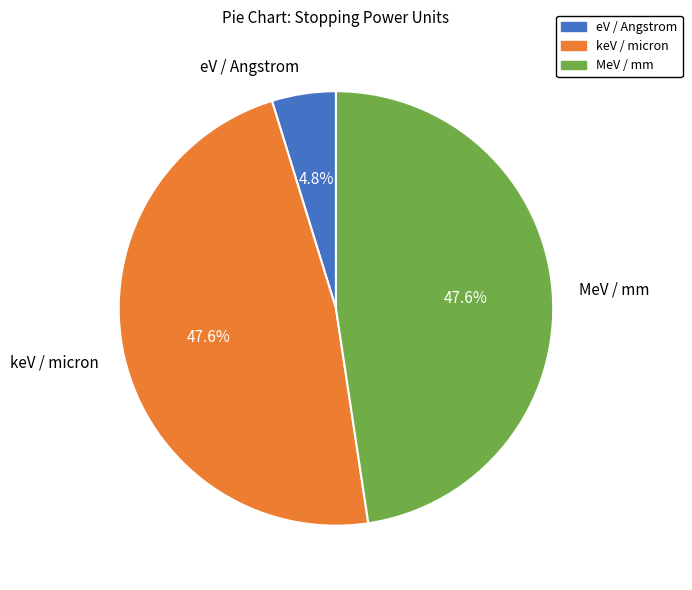

True or false: MeV / mm accounts for 48% of the total.

True